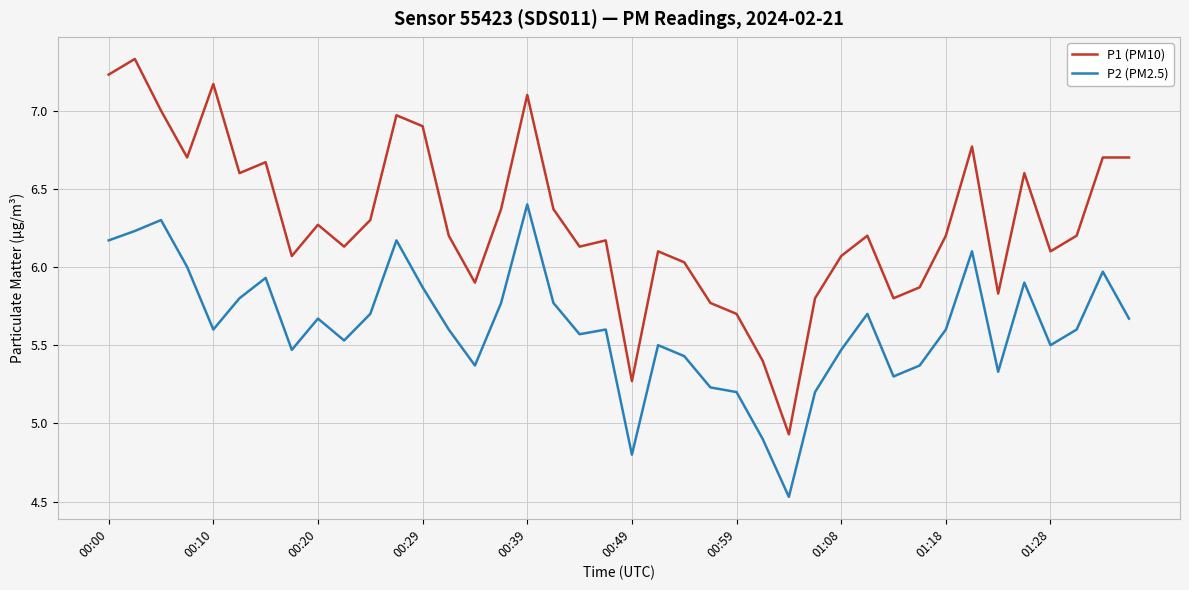

What is the difference between the maximum and minimum values in the P2 (PM2.5) series?

1.9